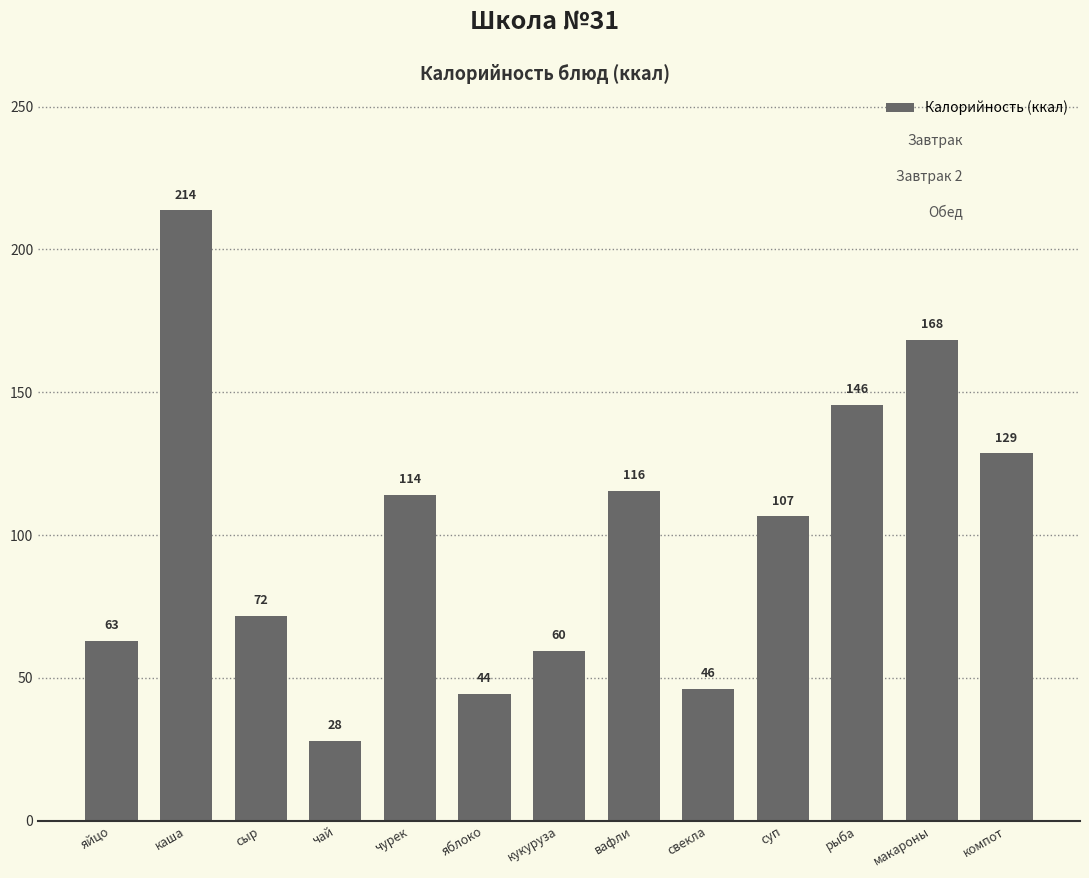

What is the maximum value shown in the chart?

213.7